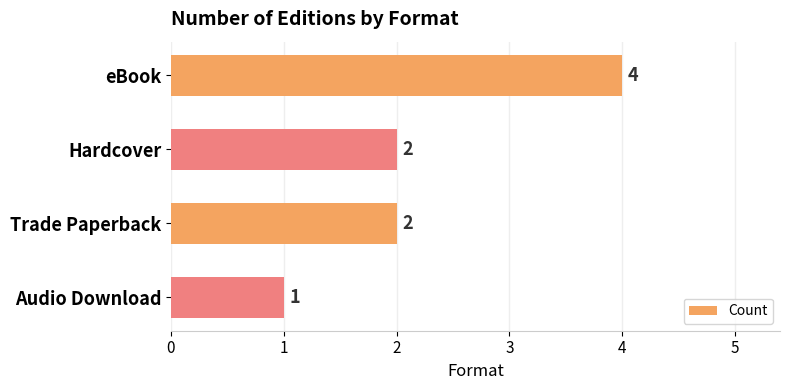

Is it true that the value at Audio Download is 1?

True